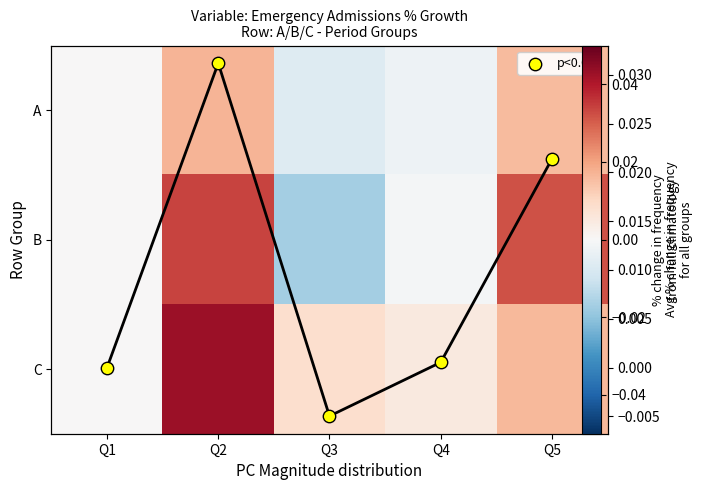

Where is C nearest to the value 0?

Q1